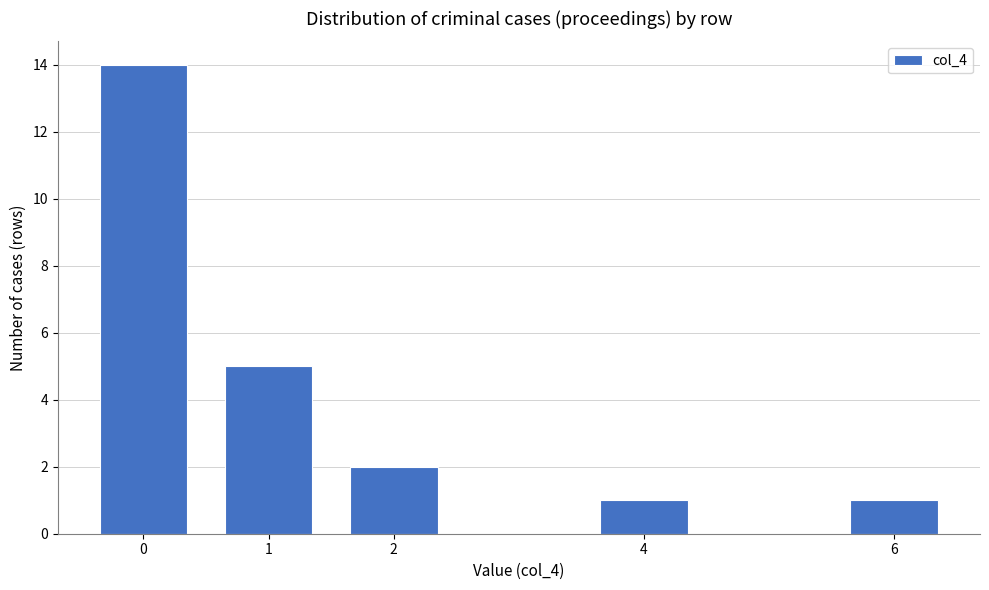

Reading left to right, transcribe all the data shown in this chart.

0=14	1=5	2=2	4=1	6=1